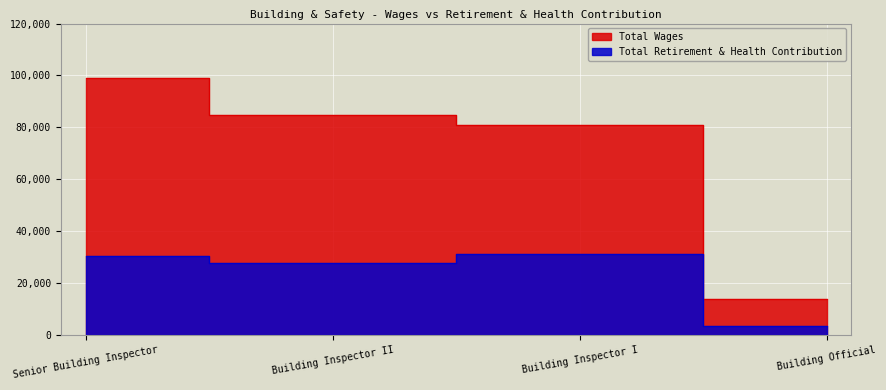

At which category is the sum across all series the highest?

Senior Building Inspector